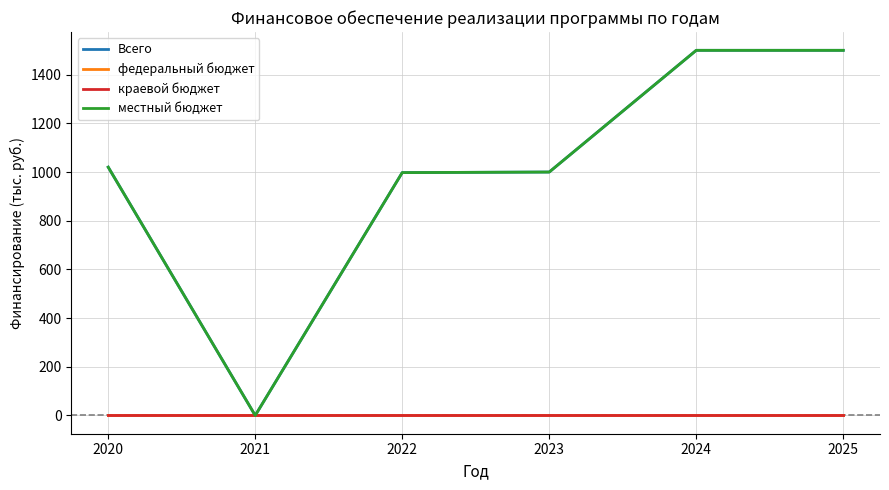

Reading left to right, what are all the values shown in this chart?

Всего: 2020=1020.0	2021=0.0	2022=997.7	2023=1000.0	2024=1500.0	2025=1500.0
федеральный бюджет: 2020=0.0	2021=0.0	2022=0.0	2023=0.0	2024=0.0	2025=0.0
краевой бюджет: 2020=0.0	2021=0.0	2022=0.0	2023=0.0	2024=0.0	2025=0.0
местный бюджет: 2020=1020.0	2021=0.0	2022=997.7	2023=1000.0	2024=1500.0	2025=1500.0